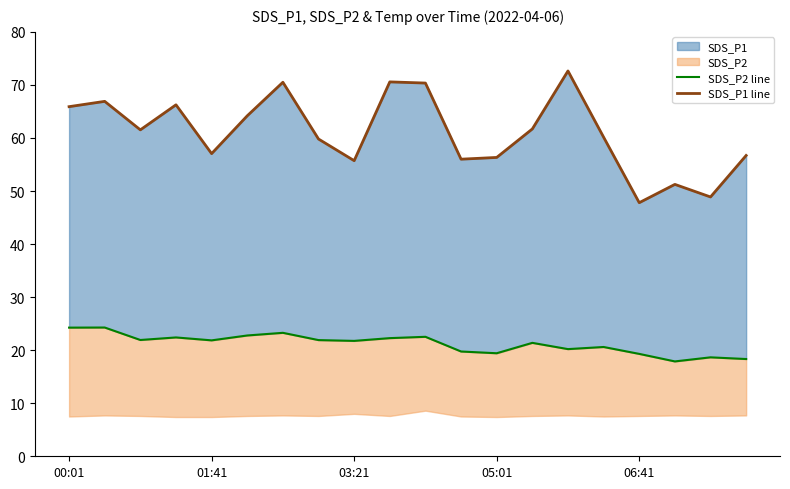

How many interior local valleys does the SDS_P2 line series have?

6